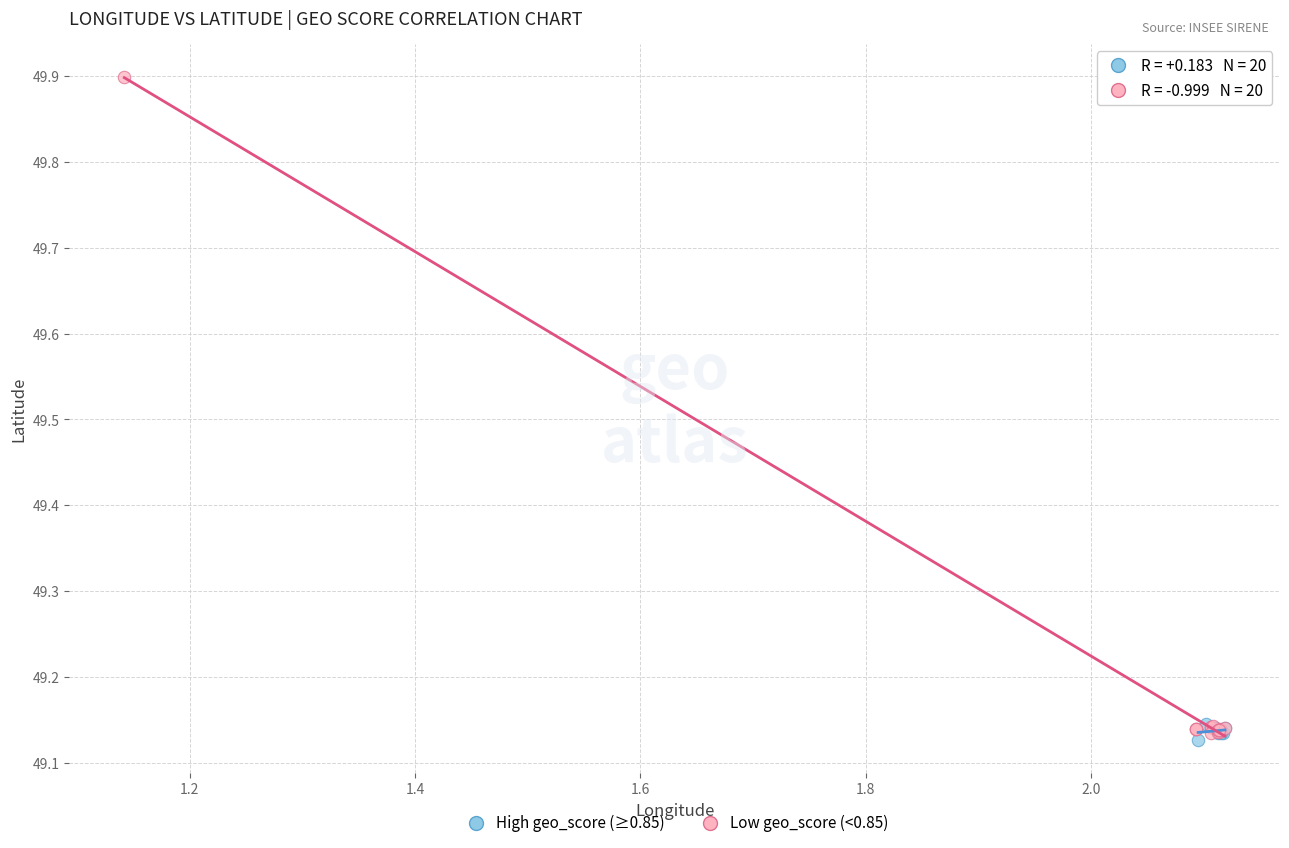

Which series has the widest spread of Y values?

Low geo_score (<0.85)